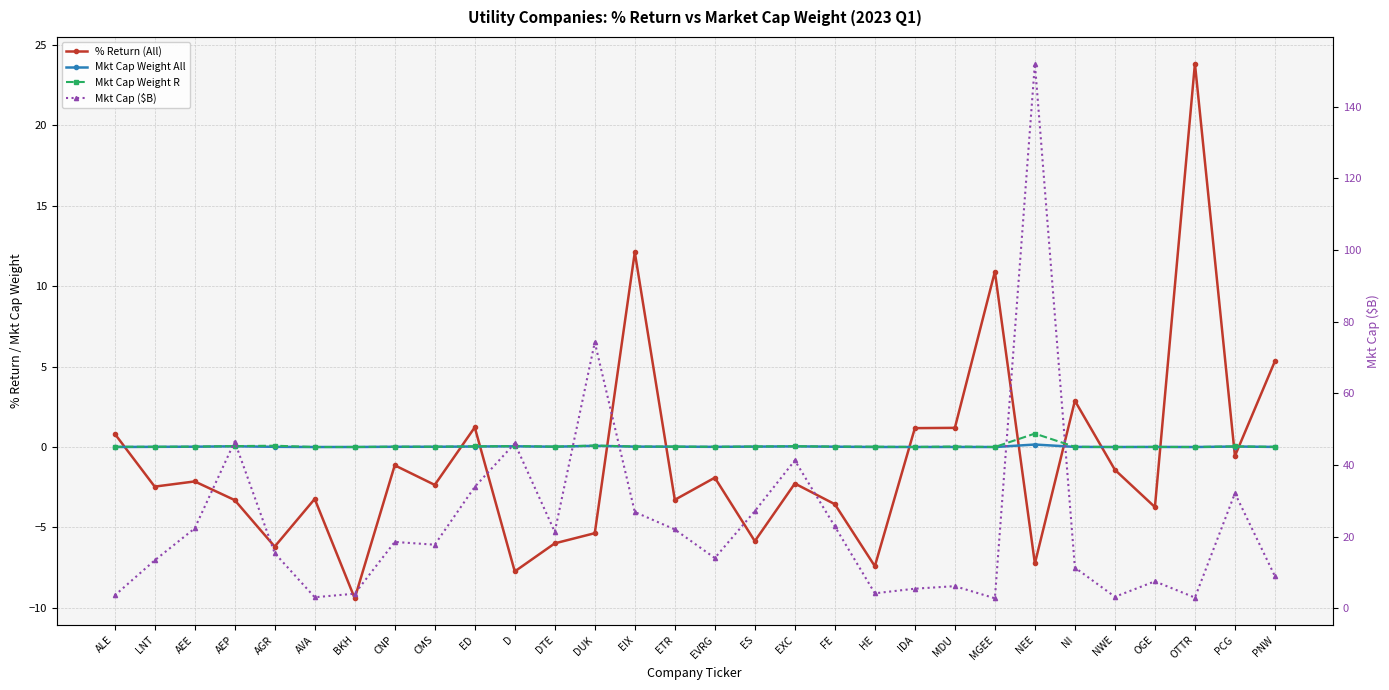

Rank the series by their maximum value, from lowest to highest.

Mkt Cap Weight All, Mkt Cap Weight R, % Return (All), Mkt Cap ($B)